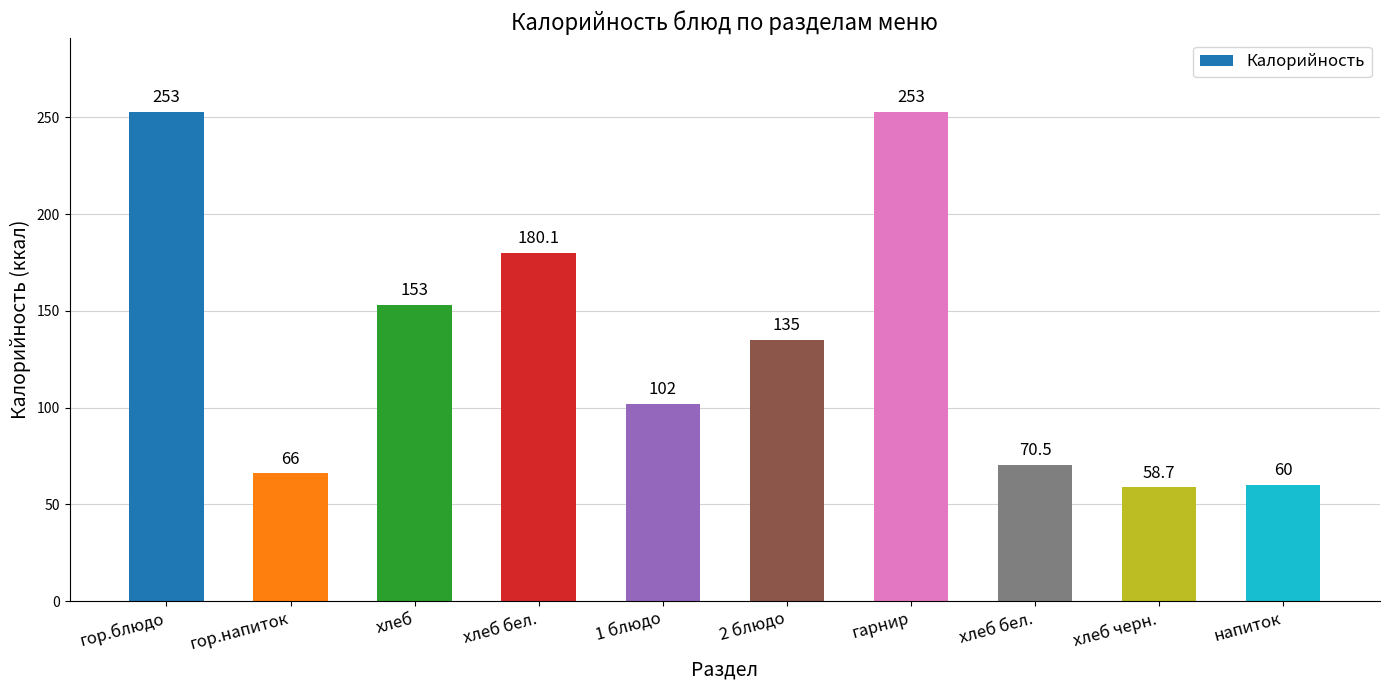

Which category has the lowest value across all series?

хлеб черн.